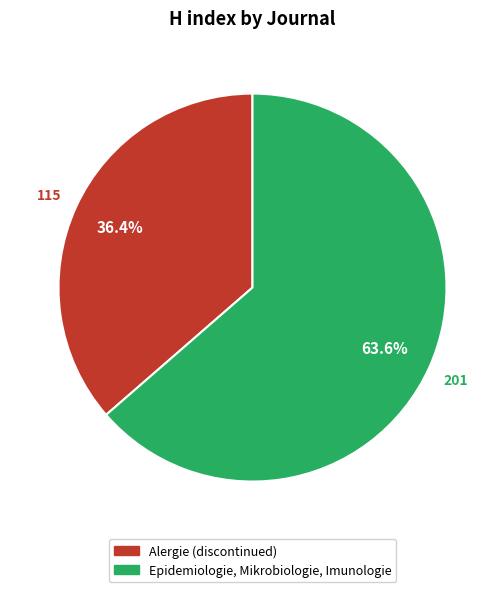

Count the number of slices in the pie.

2